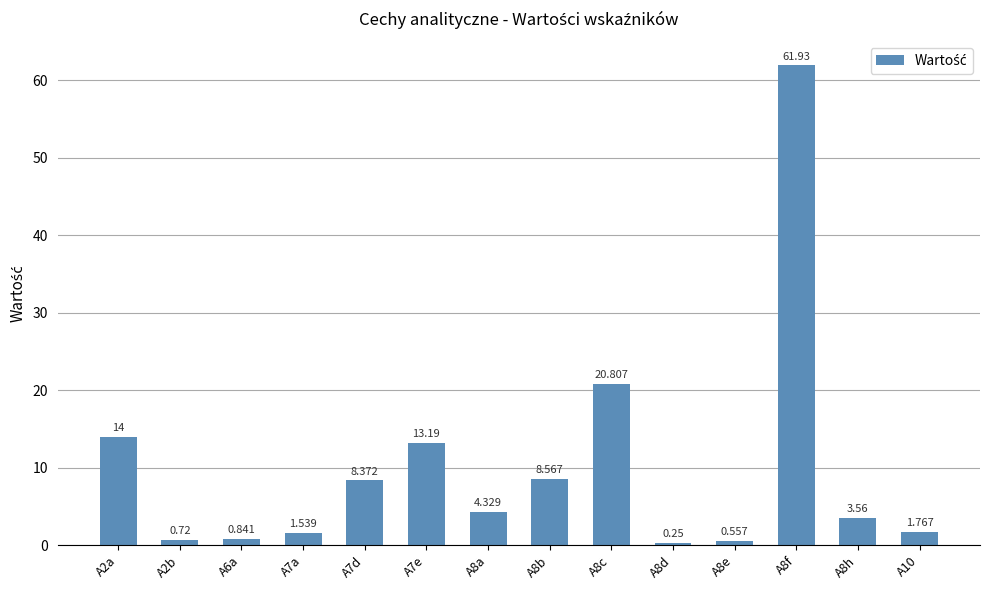

Which category has the lowest value across all series?

A8d